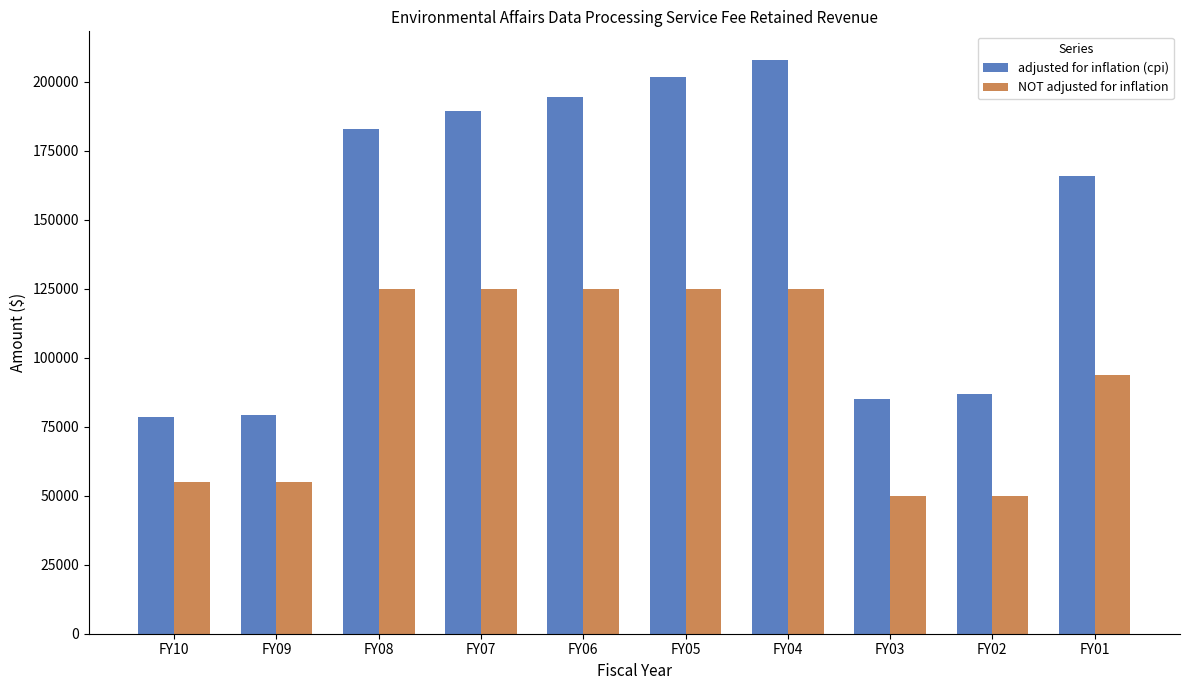

What is the greatest value displayed?

207810